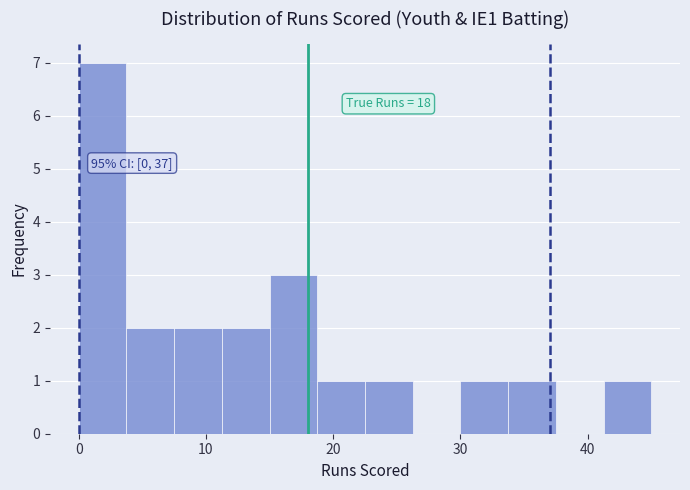

Read against the x-axis, roughly where is the centre of the tallest bar?

2